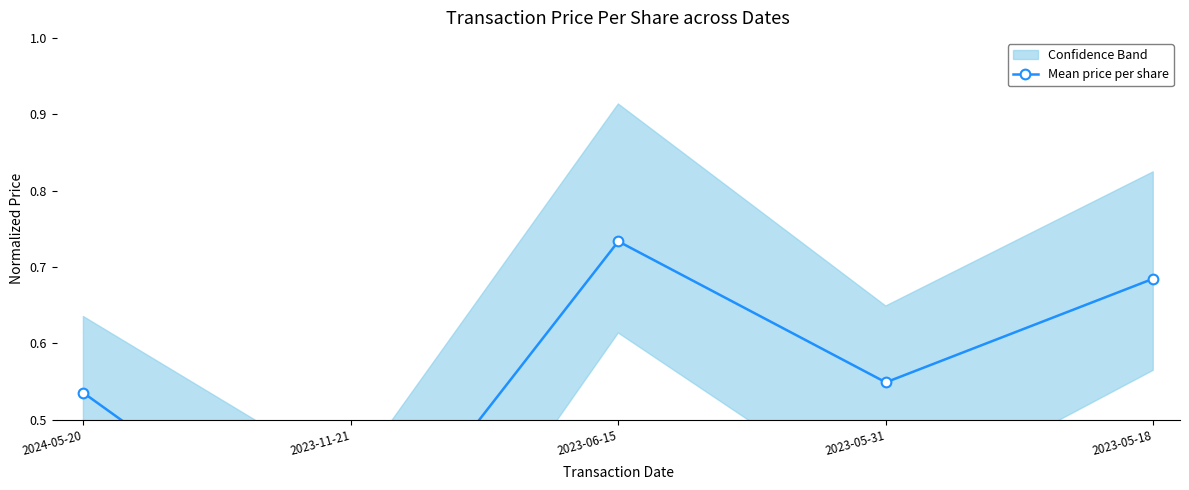

List the labels in order of value, smallest first.

2023-11-21, 2024-05-20, 2023-05-31, 2023-05-18, 2023-06-15